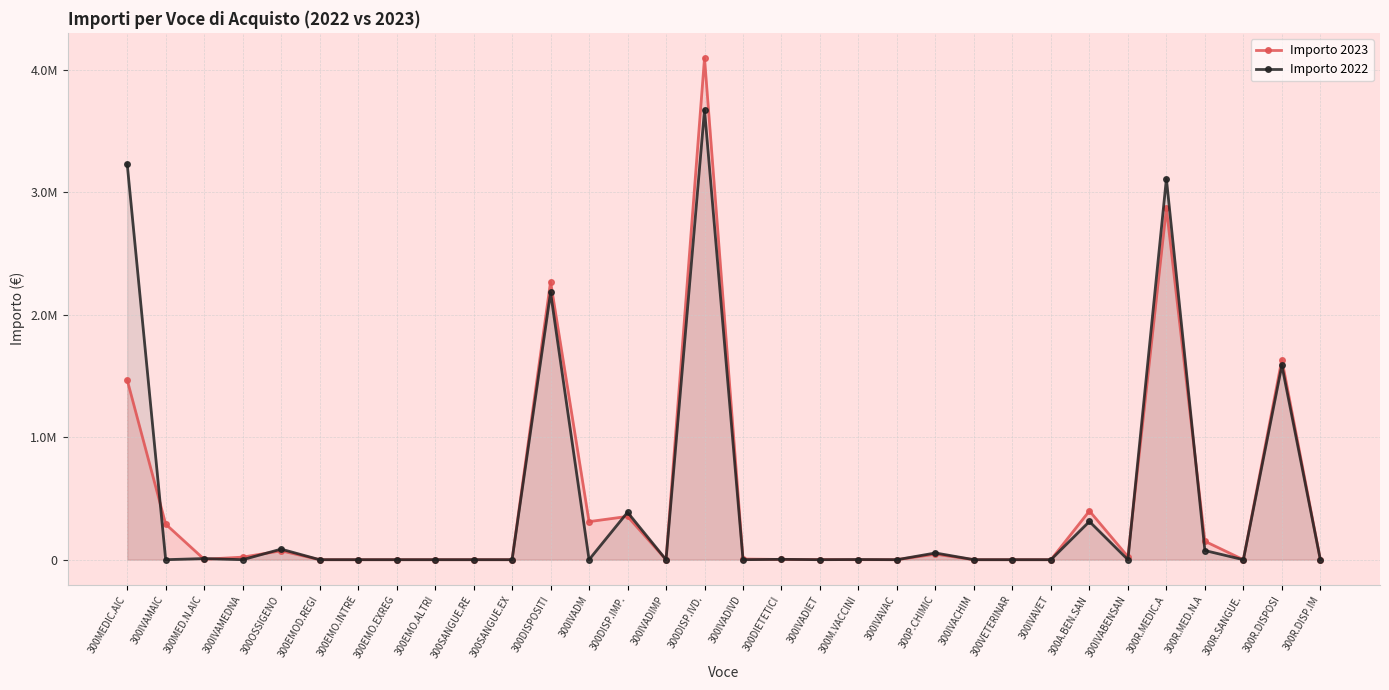

Which series has the largest total across all categories?

Importo 2022